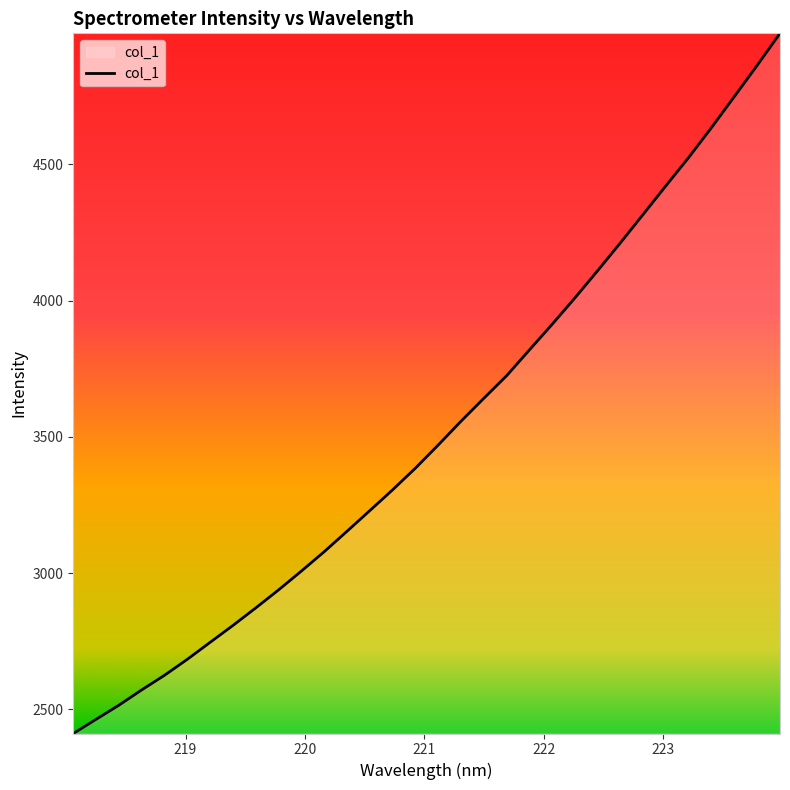

What is the maximum value shown in the chart?

4981.1